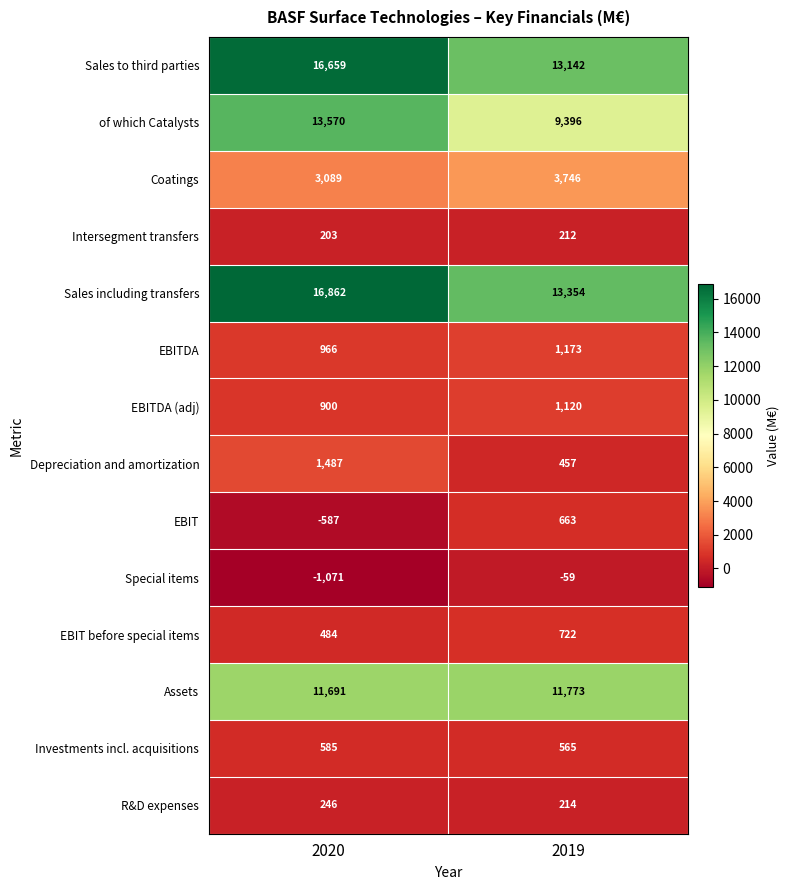

The value of Depreciation and amortization at 2019 is 182. True or false?

False